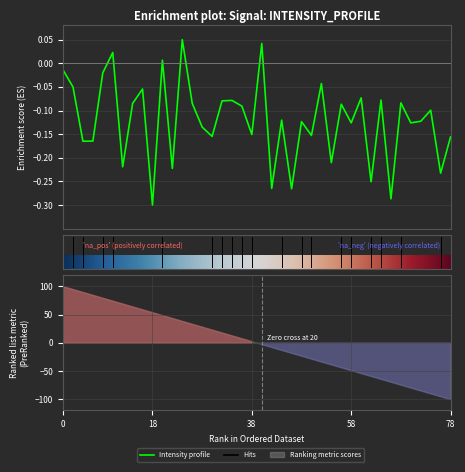

Is it true that the value at 25 is -0.2?

True